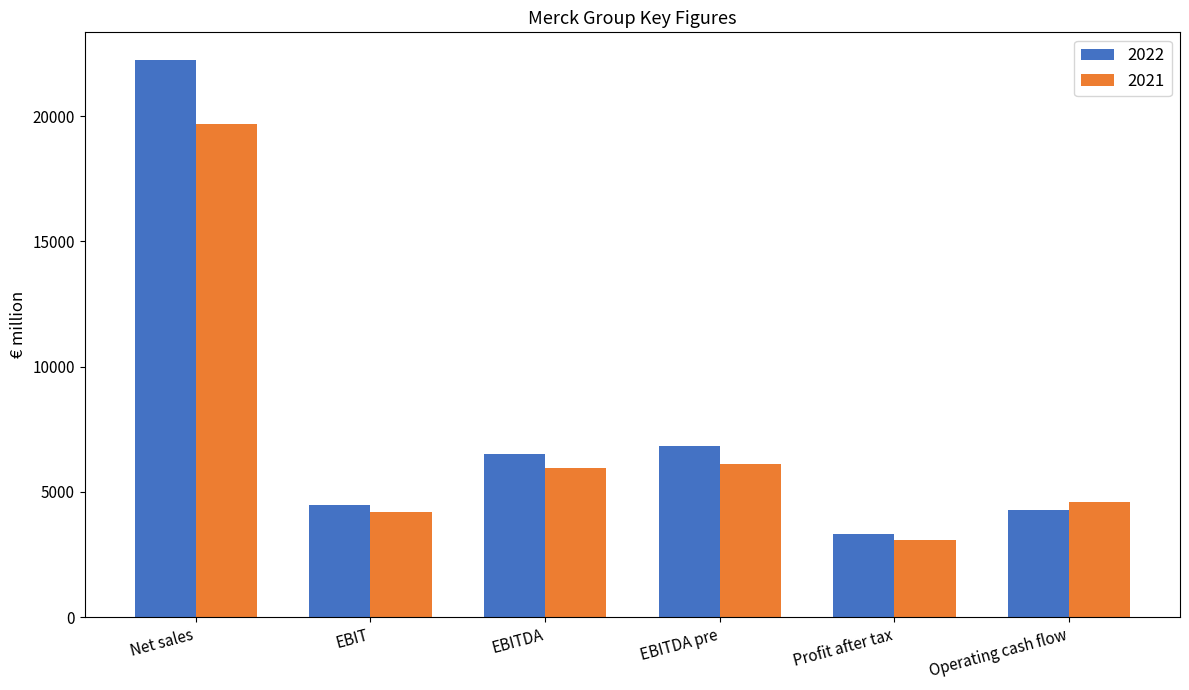

What is the difference between the 2022 values at EBIT and EBITDA?

2030